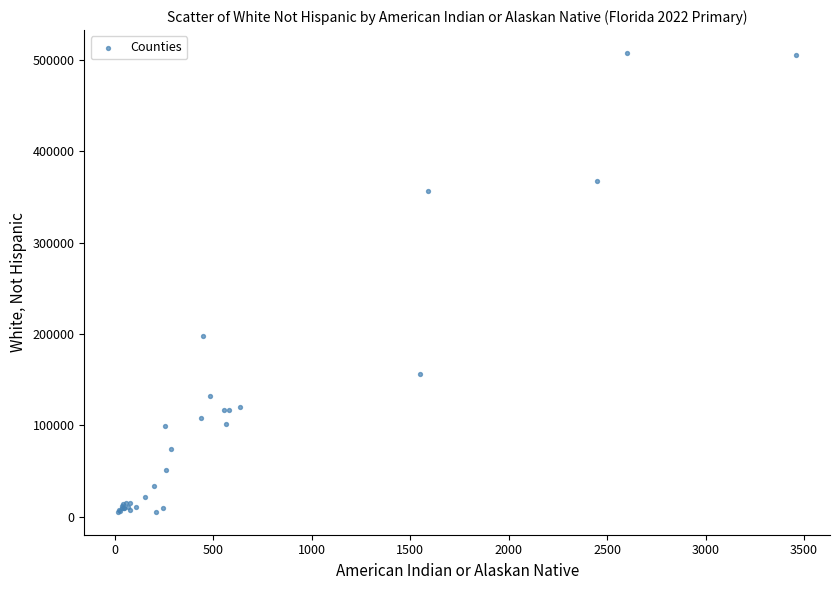

What Y value in the scatter plot is closest to 256467?

197758